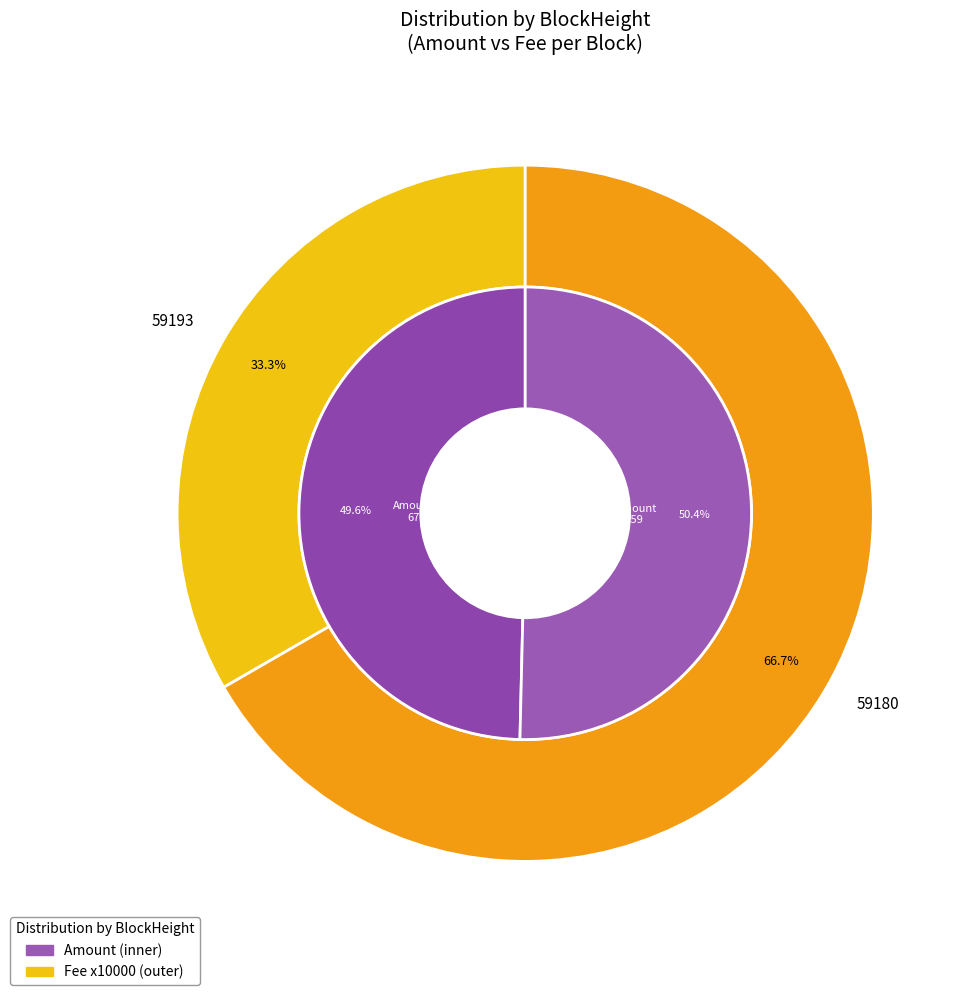

Which slice is the largest?

59180